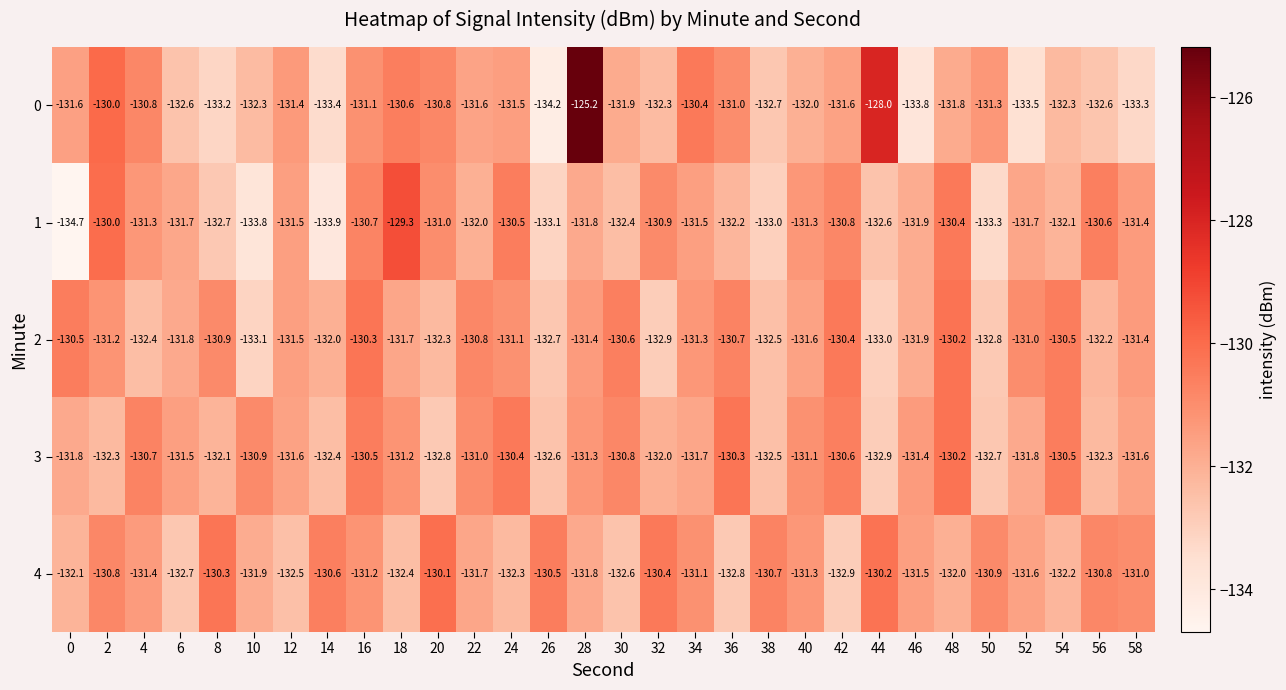

What is the sum of all 0 values?

-3948.8